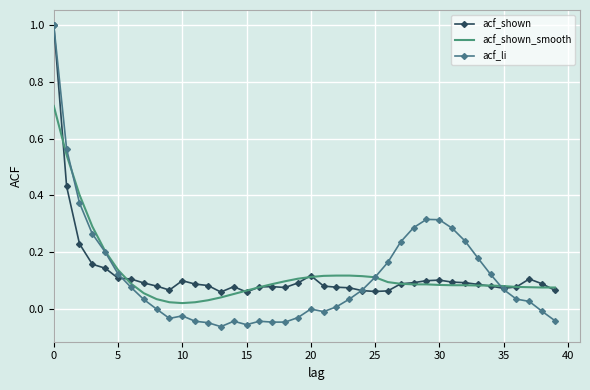

What is the maximum value shown in the chart?

1.0